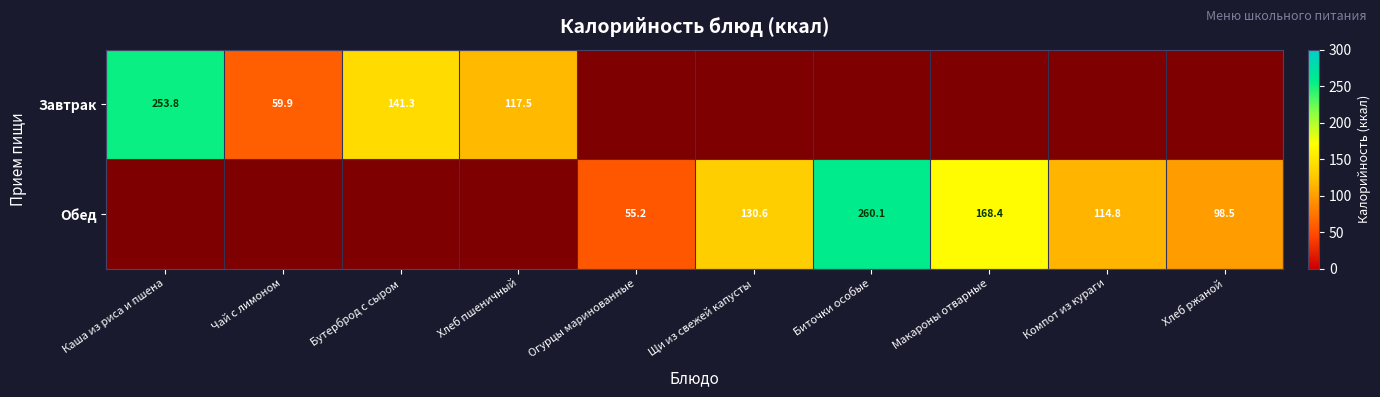

The value of Обед at Огурцы маринованные is 55.2. True or false?

True